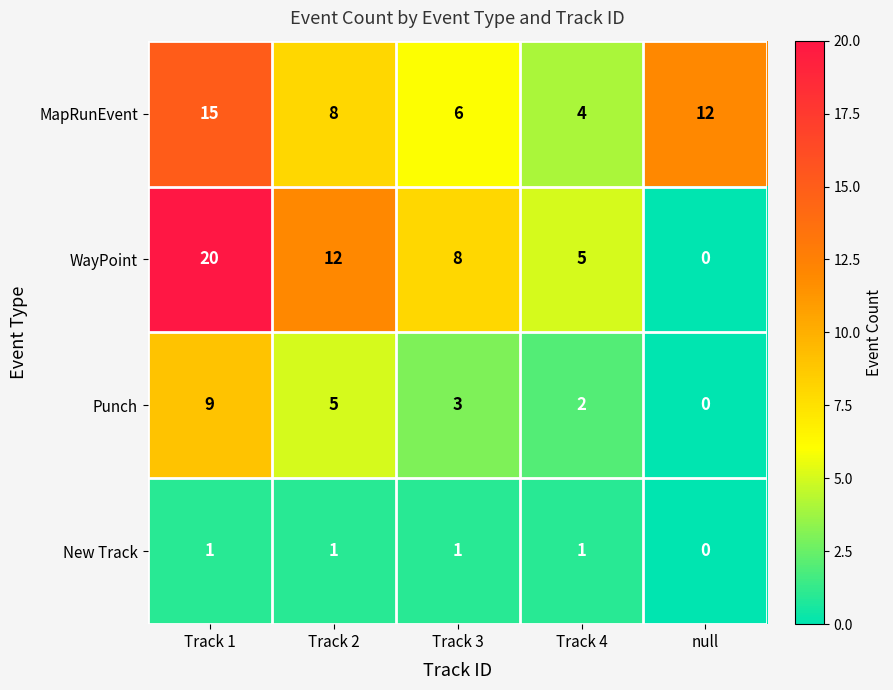

Count the WayPoint values in the range 5 to 12.

3